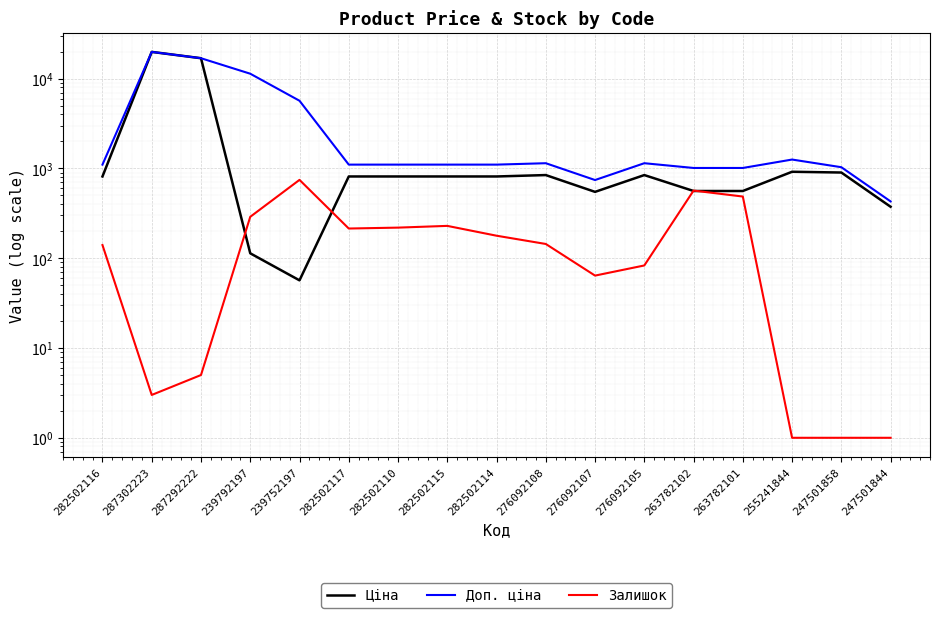

Which series has the largest range (max minus min)?

Ціна